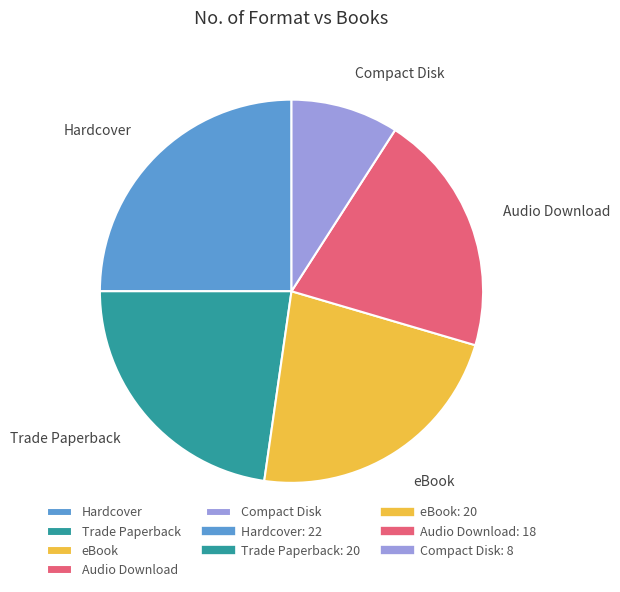

Count the number of slices in the pie.

5